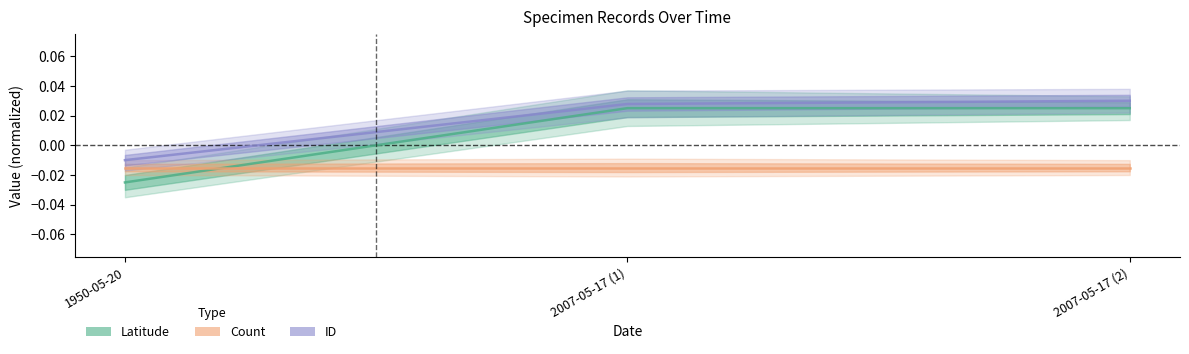

Where does the ID series first go above 0?

2007-05-17 (1)